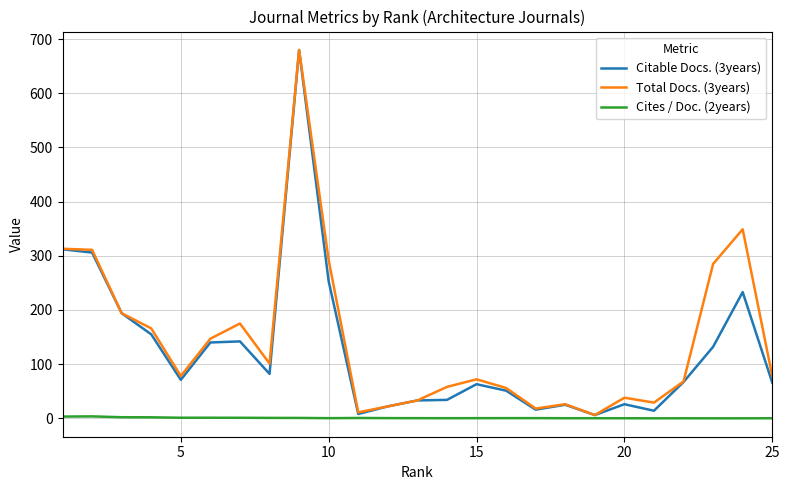

What is the greatest value displayed?

680.0